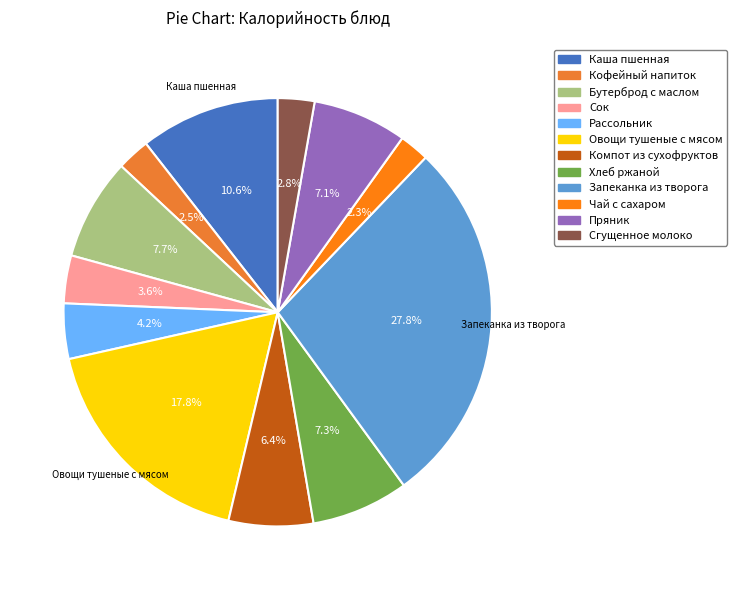

Does Пряник represent more than half of the total?

No